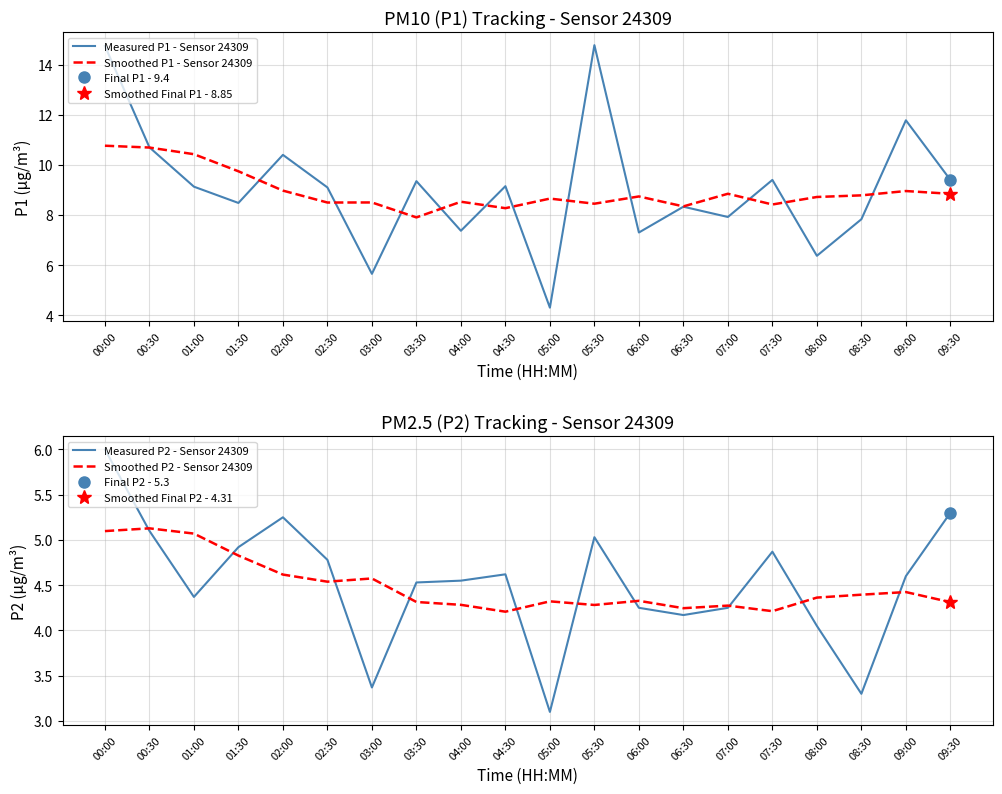

At which category does Smoothed P2 - Sensor 24309 reach its first local valley?

02:30